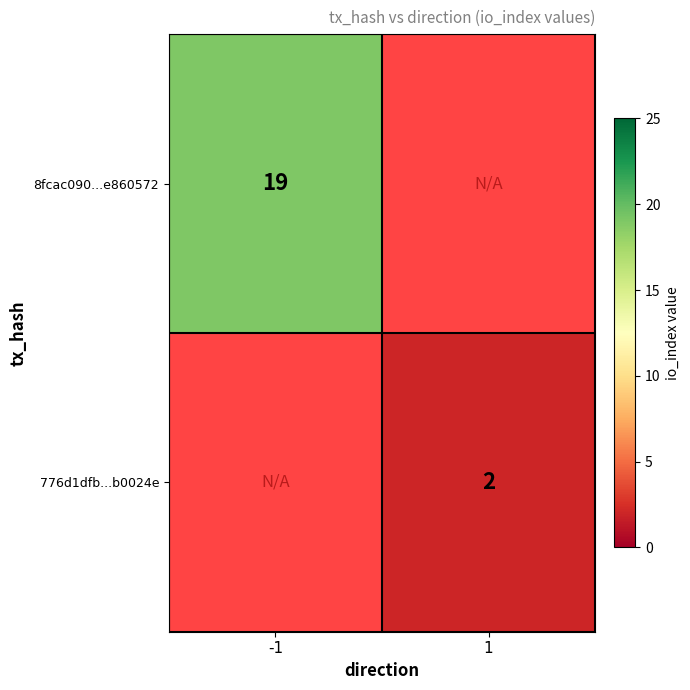

At how many categories does at least one series exceed 2?

1